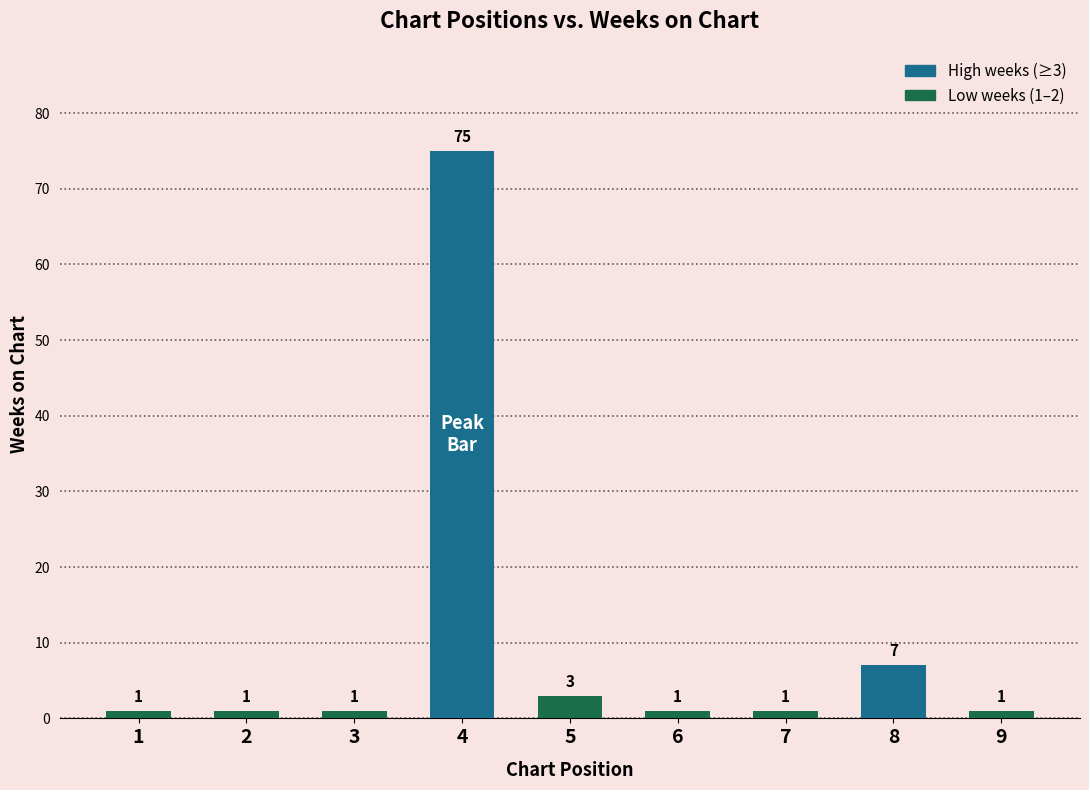

Reading left to right, transcribe all the data shown in this chart.

1	1	1	75	3	1	1	7	1